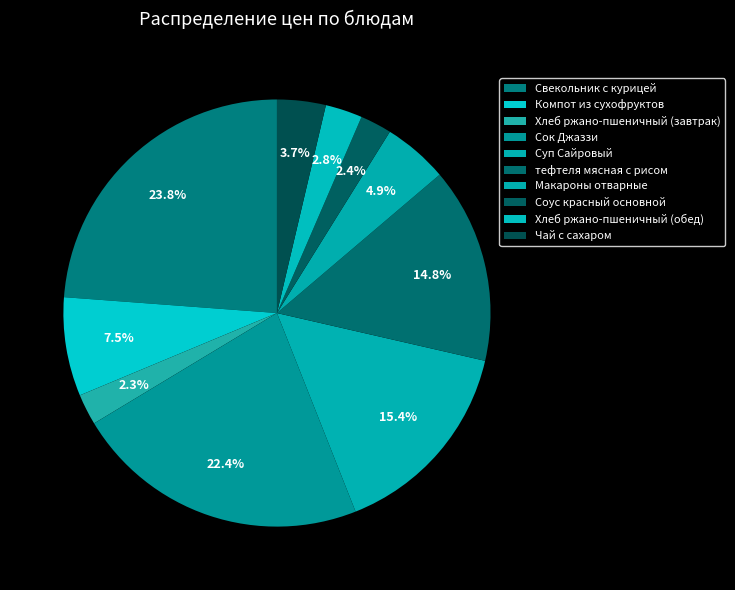

What percentage is NOT represented by тефтеля мясная с рисом?

85.2%